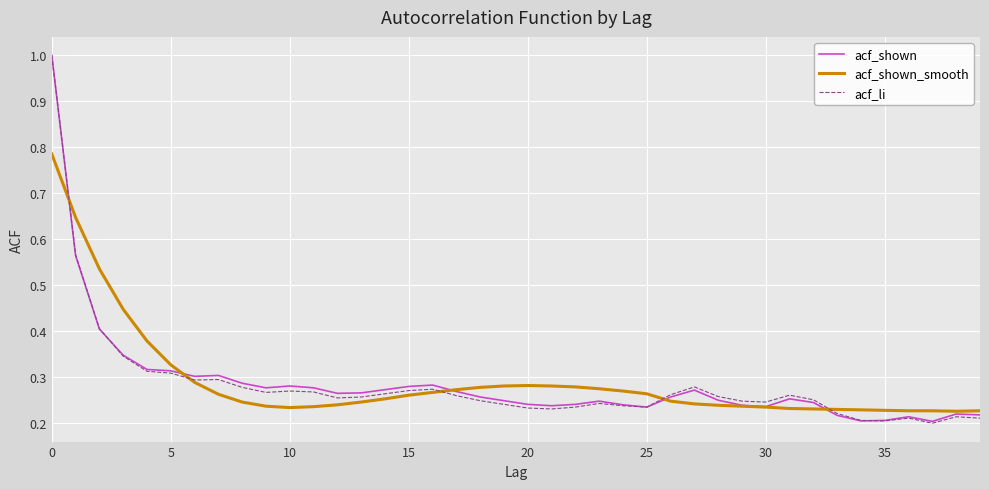

Does the chart have visible grid lines?

Yes